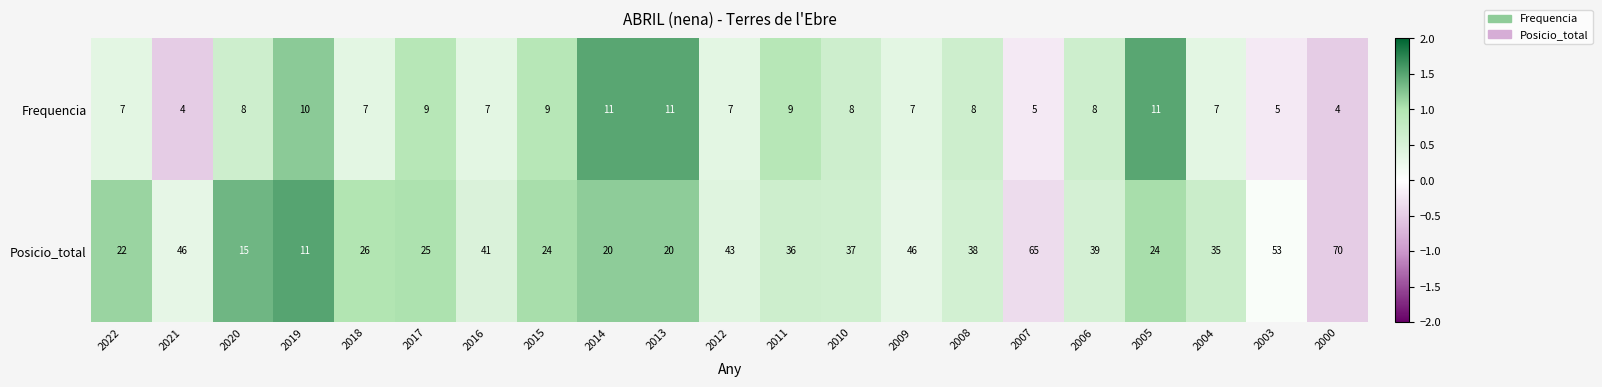

How many distinct data groups are displayed?

2